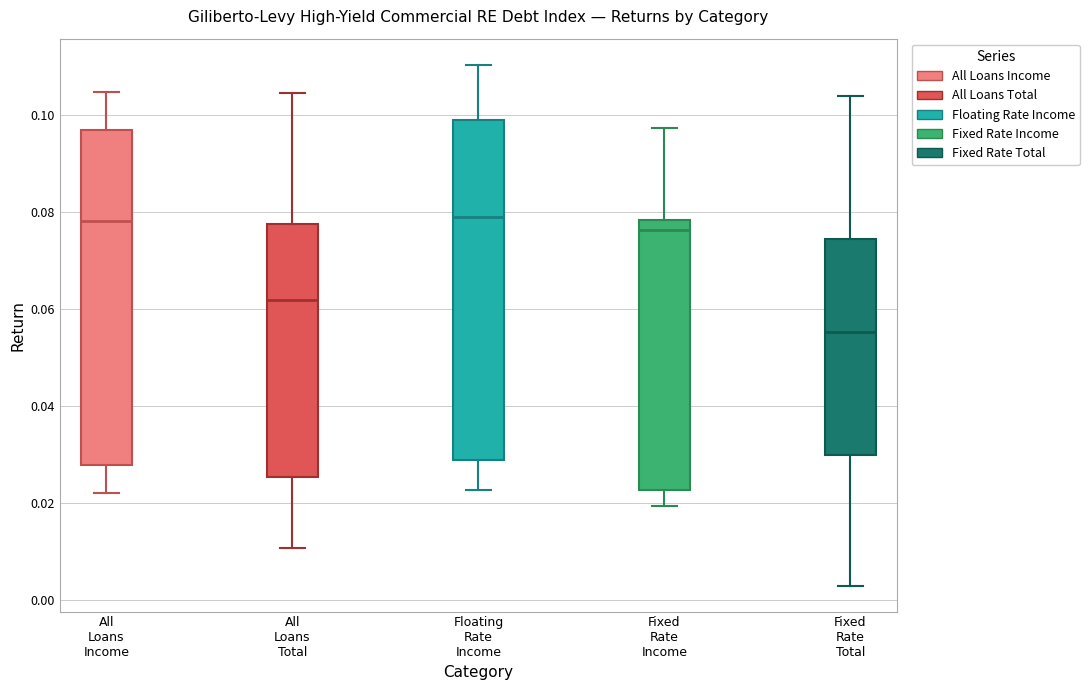

Which box's median line is the lowest?

Fixed Rate Total